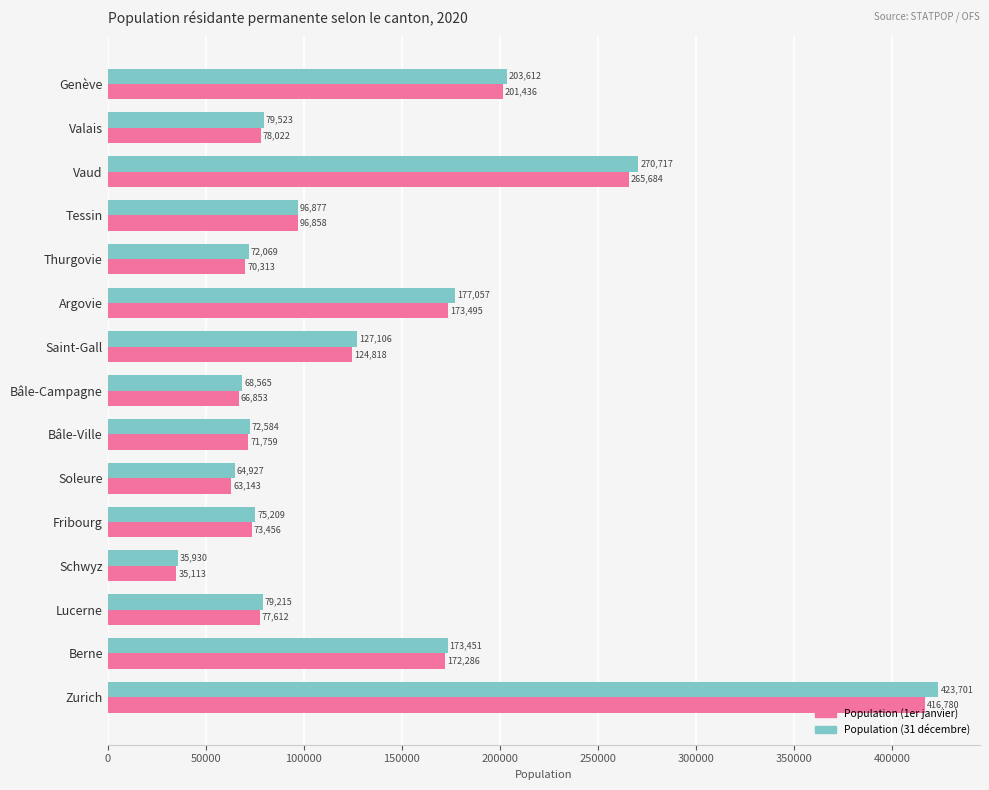

Which series has the largest total across all categories?

Population (31 décembre)